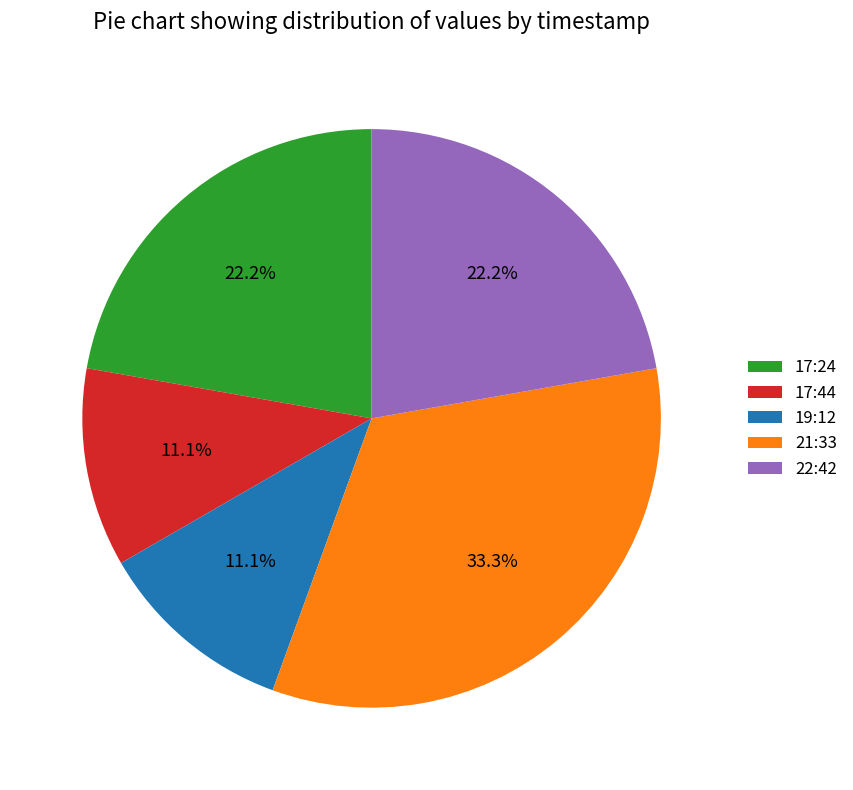

Which slice is the largest?

21:33